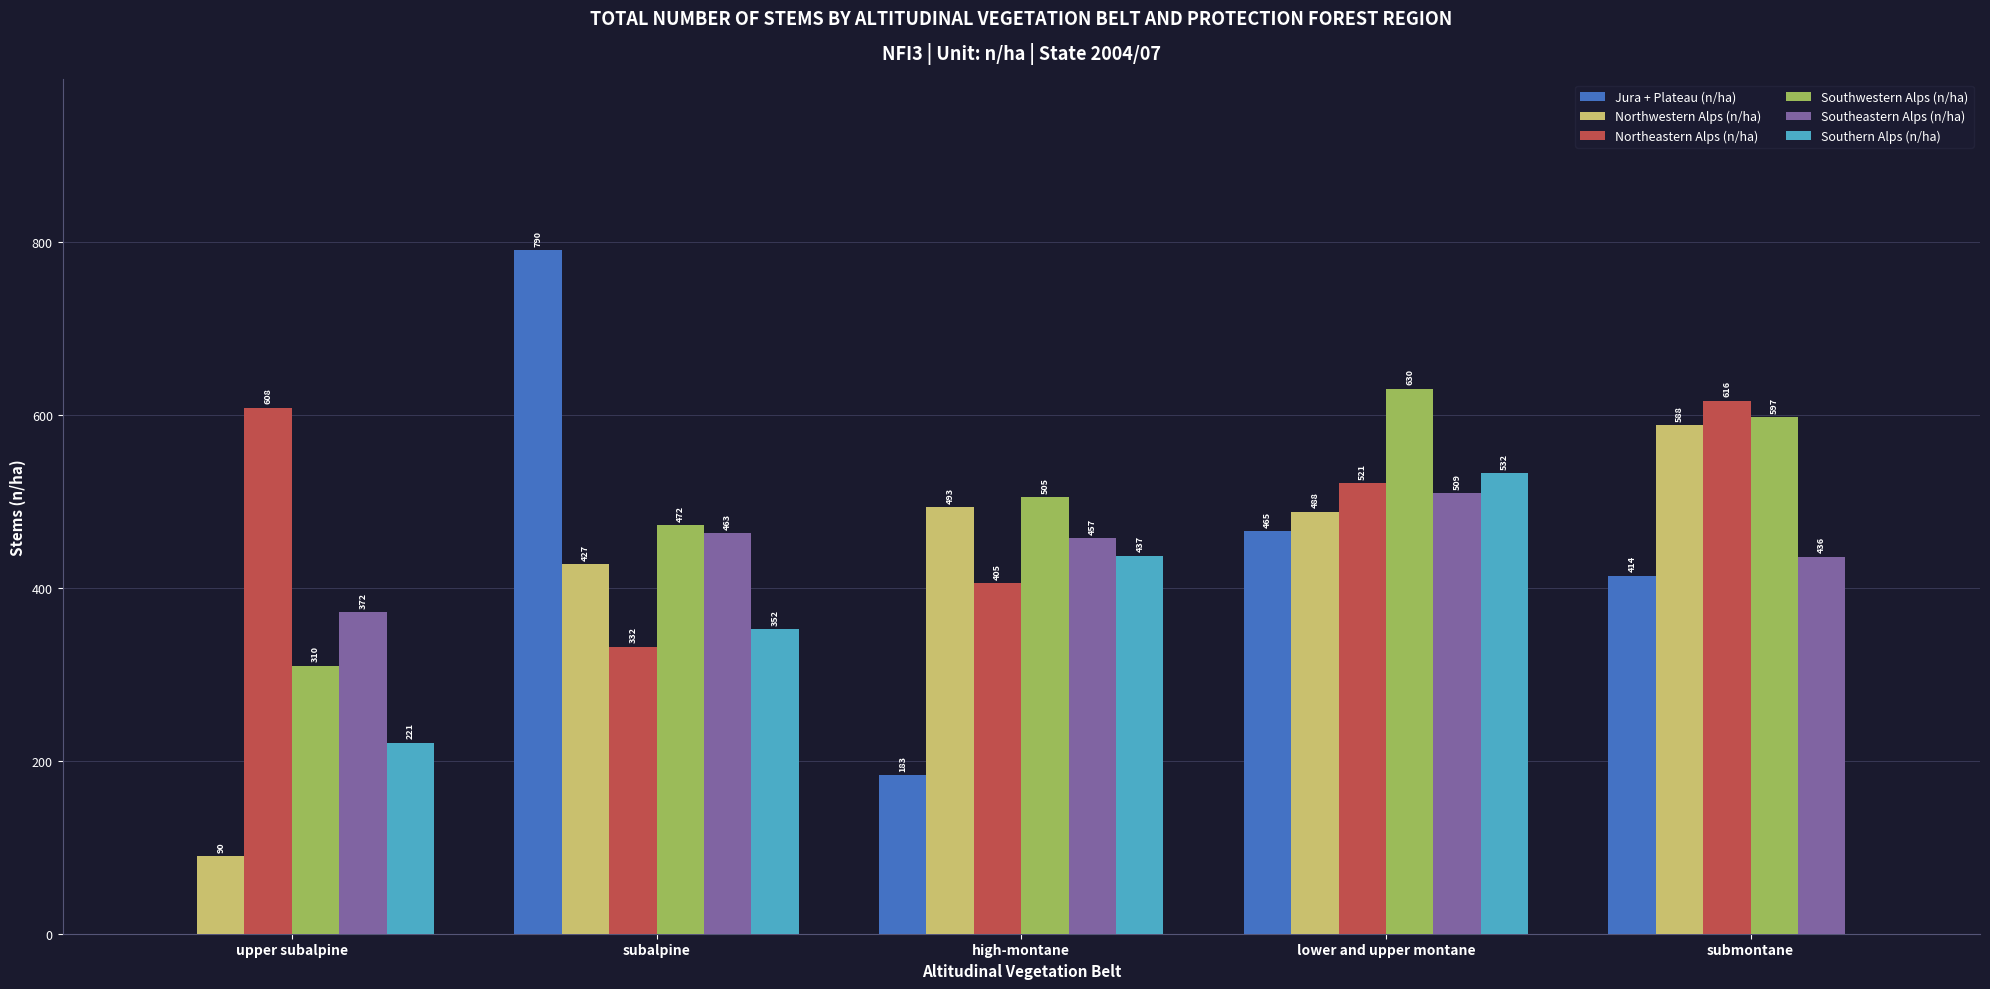

At which label is Southeastern Alps (n/ha) closest to 440?

submontane